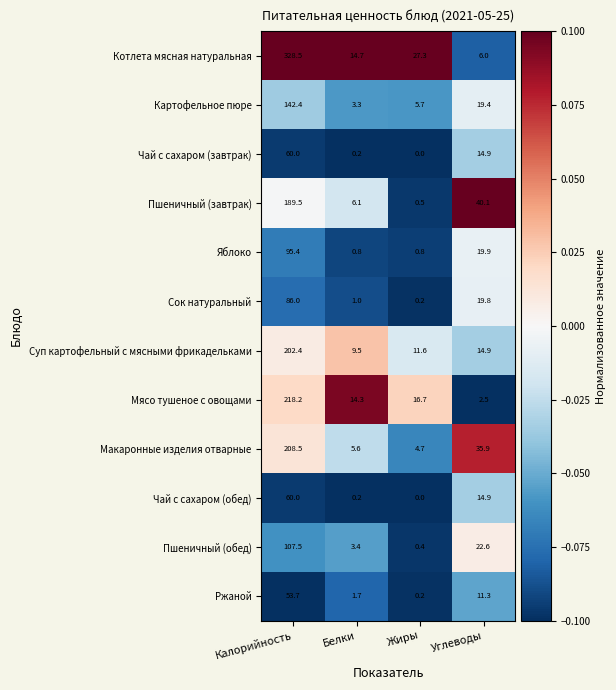

What is the greatest value displayed?

328.5